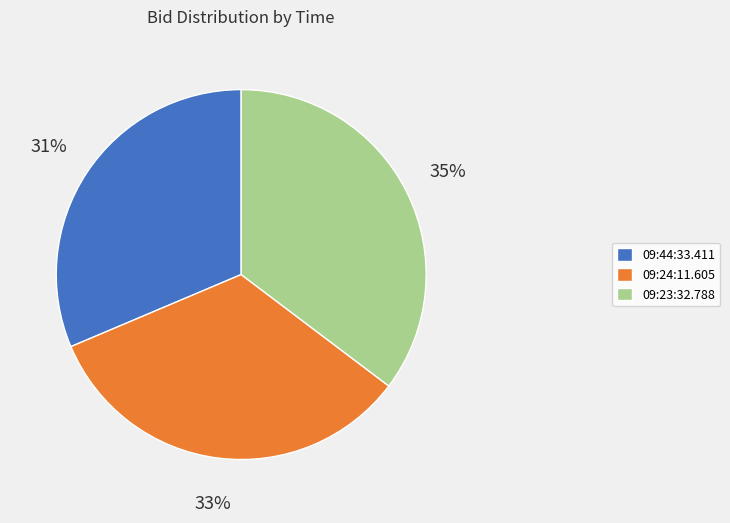

How many segments does this pie chart have?

3